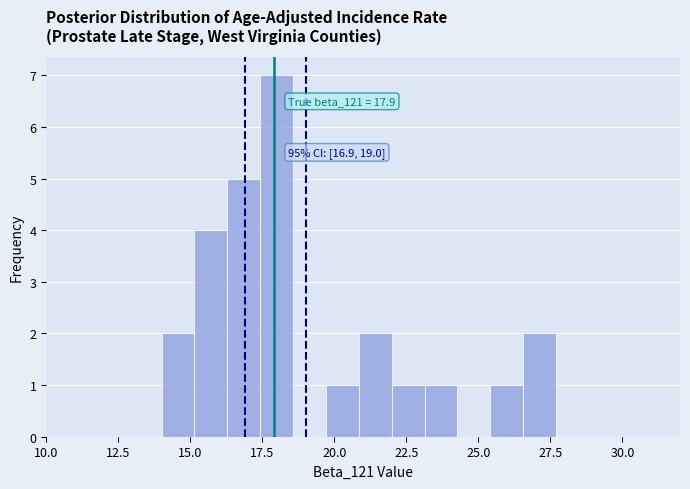

Read against the x-axis, roughly where is the centre of the tallest bar?

18.0